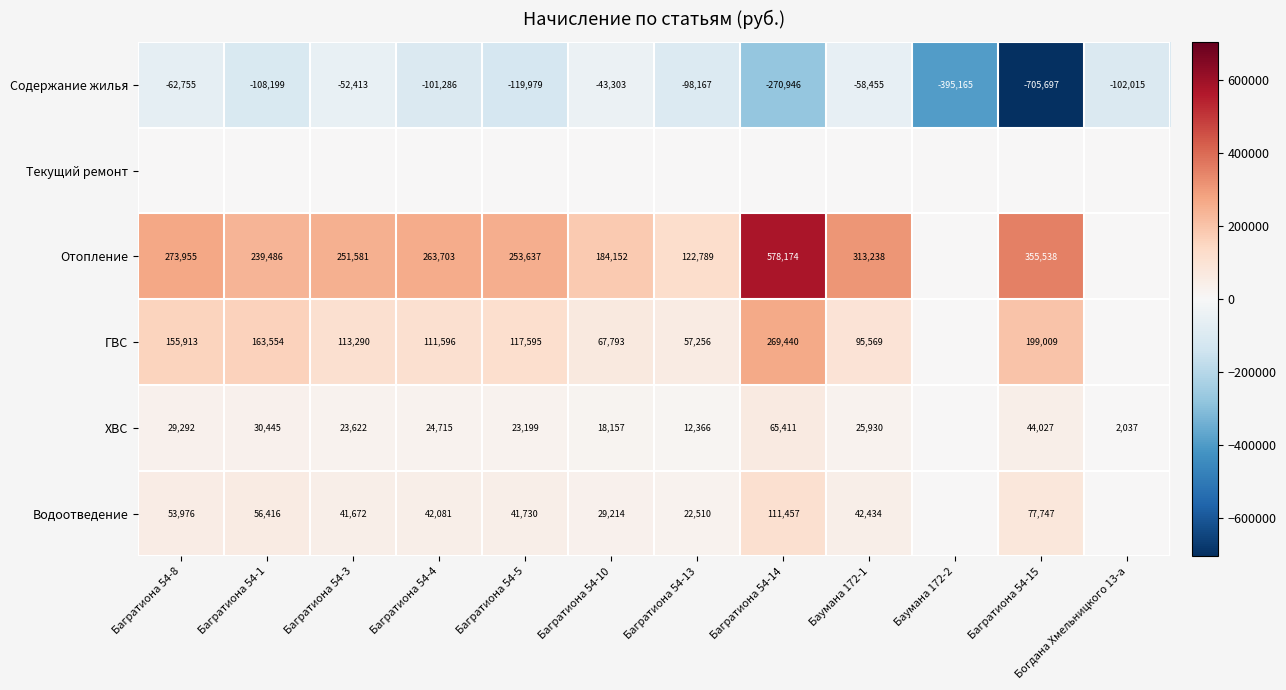

The ХВС series shows 27660 at Багратиона 54-14. True or false?

False